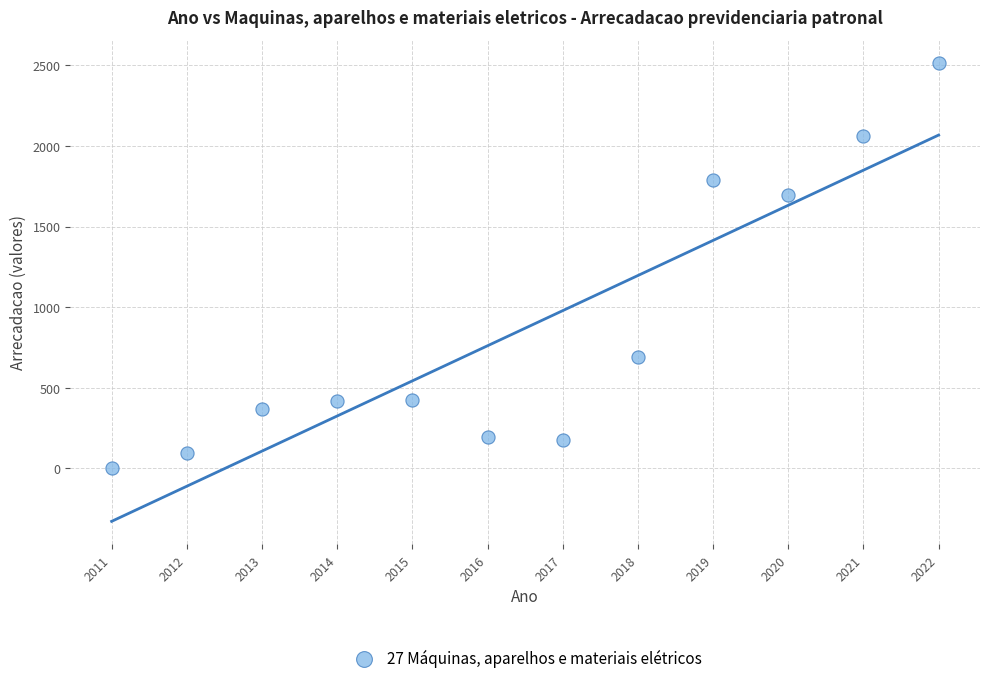

What Y value in the scatter plot is closest to 1257?

1697.7